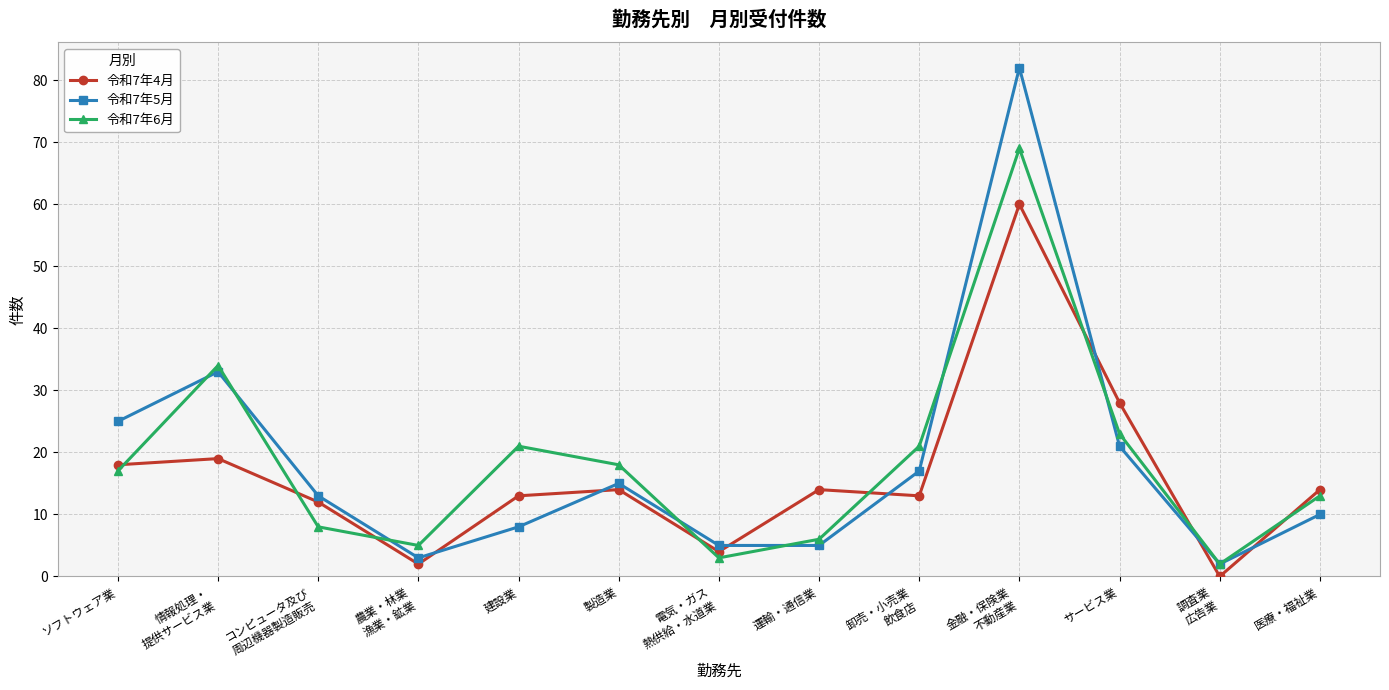

Reading left to right, transcribe all the data shown in this chart.

令和7年4月: ソフトウェア業=18	情報処理・
提供サービス業=19	コンピュータ及び
周辺機器製造販売=12	農業・林業
漁業・鉱業=2	建設業=13	製造業=14	電気・ガス
熱供給・水道業=4	運輸・通信業=14	卸売・小売業
飲食店=13	金融・保険業
不動産業=60	サービス業=28	調査業
広告業=0	医療・福祉業=14
令和7年5月: ソフトウェア業=25	情報処理・
提供サービス業=33	コンピュータ及び
周辺機器製造販売=13	農業・林業
漁業・鉱業=3	建設業=8	製造業=15	電気・ガス
熱供給・水道業=5	運輸・通信業=5	卸売・小売業
飲食店=17	金融・保険業
不動産業=82	サービス業=21	調査業
広告業=2	医療・福祉業=10
令和7年6月: ソフトウェア業=17	情報処理・
提供サービス業=34	コンピュータ及び
周辺機器製造販売=8	農業・林業
漁業・鉱業=5	建設業=21	製造業=18	電気・ガス
熱供給・水道業=3	運輸・通信業=6	卸売・小売業
飲食店=21	金融・保険業
不動産業=69	サービス業=23	調査業
広告業=2	医療・福祉業=13